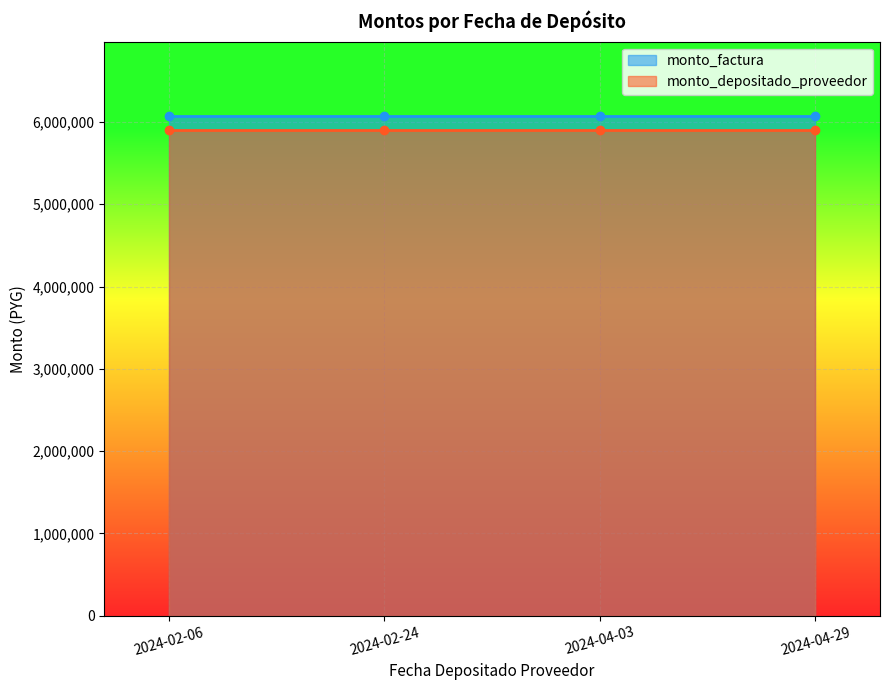

True or false: monto_factura and monto_depositado_proveedor intersect in this chart.

False